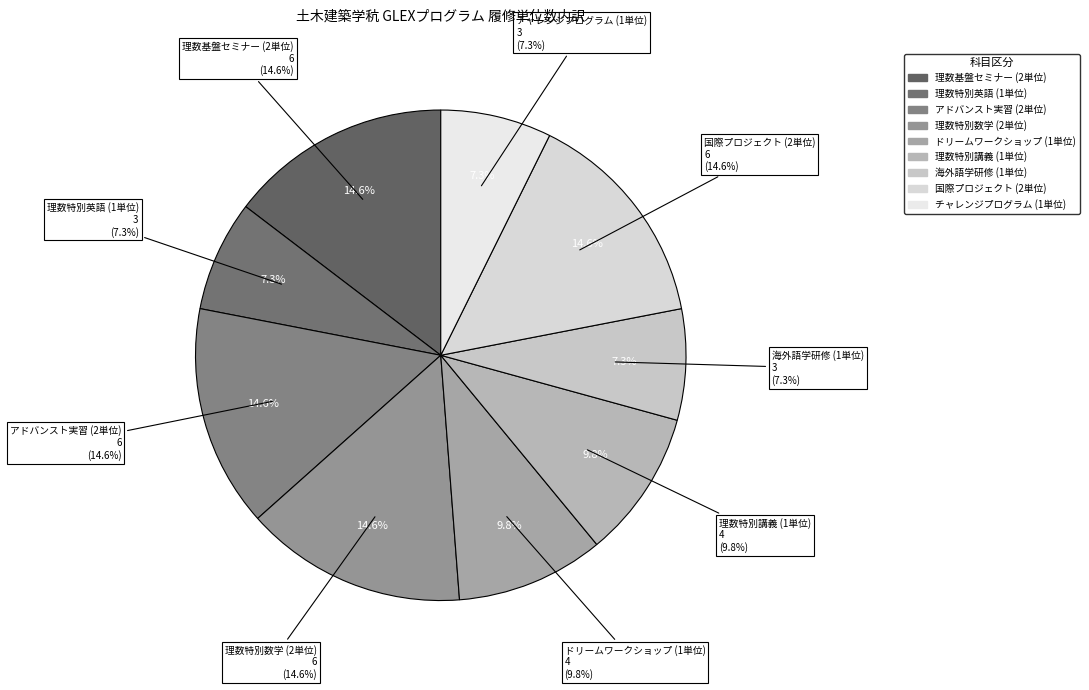

Which slice is the largest?

理数基盤セミナー